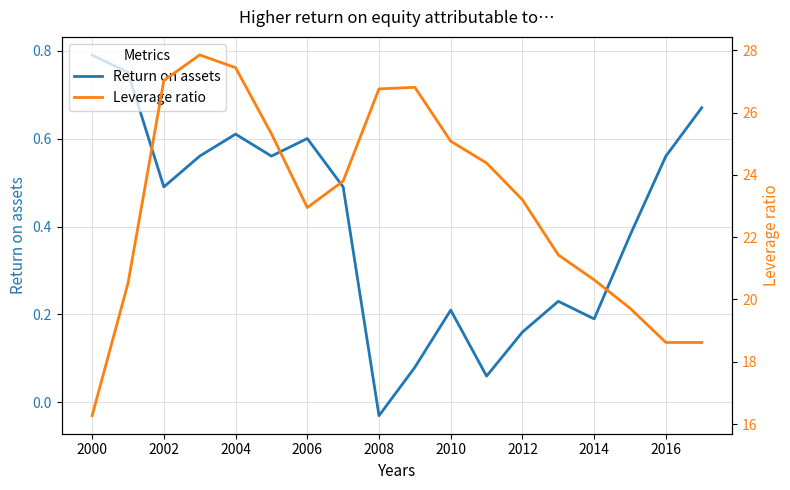

How many distinct data groups are displayed?

2